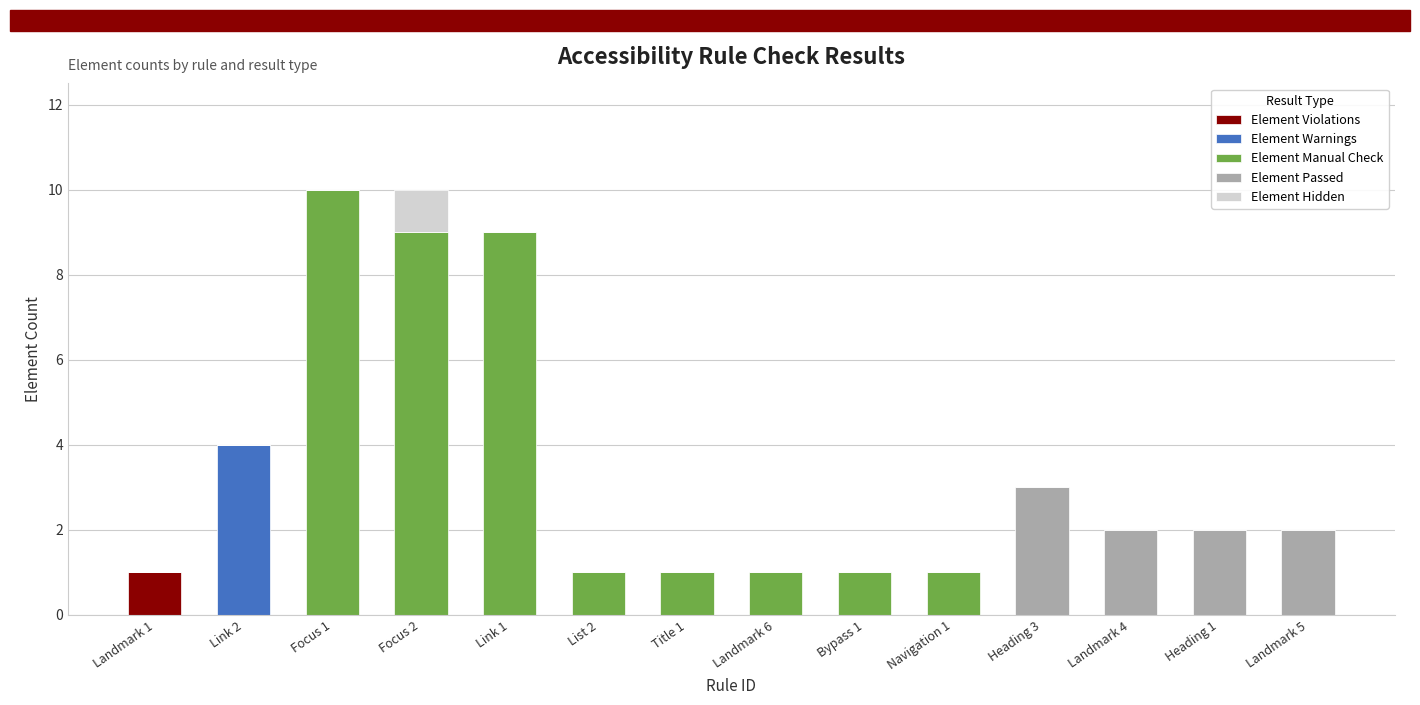

Which category has the highest value in the Element Violations series?

Landmark 1